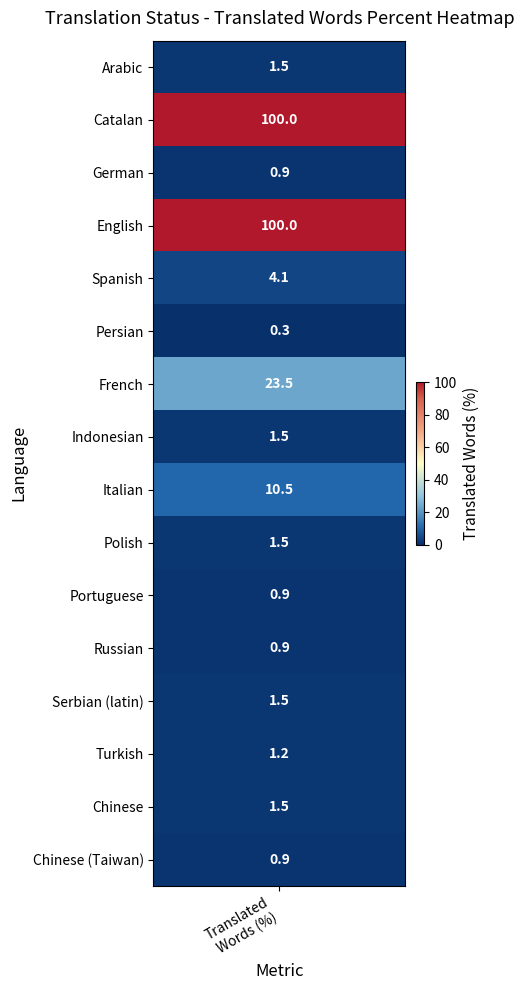

Rank the categories by value from lowest to highest.

Persian, German, Portuguese, Russian, Chinese (Taiwan), Turkish, Arabic, Indonesian, Polish, Serbian (latin), Chinese, Spanish, Italian, French, Catalan, English